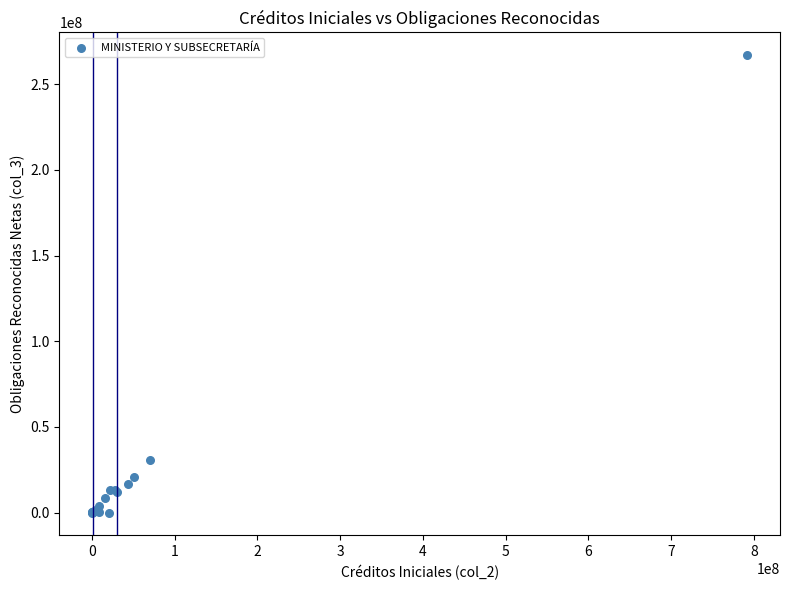

What Y value in the scatter plot is closest to 133493890?

30702531.2